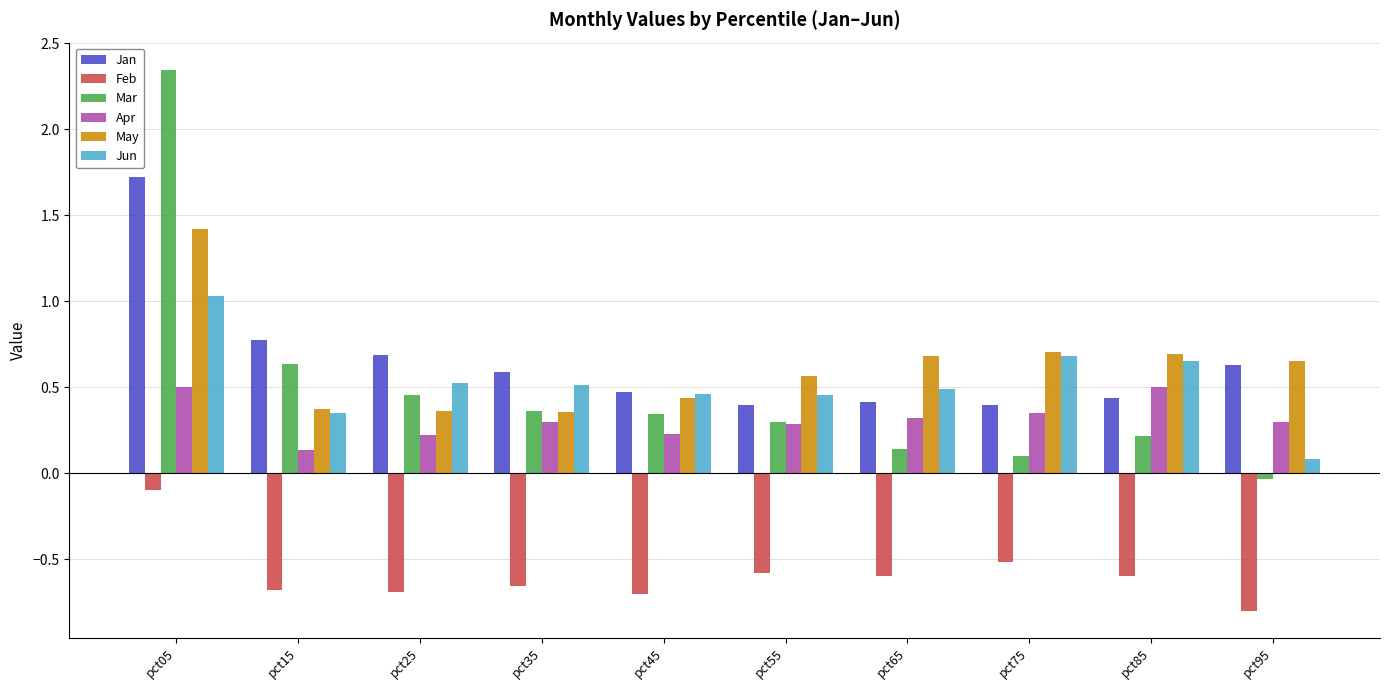

Count the number of categories in the chart.

10